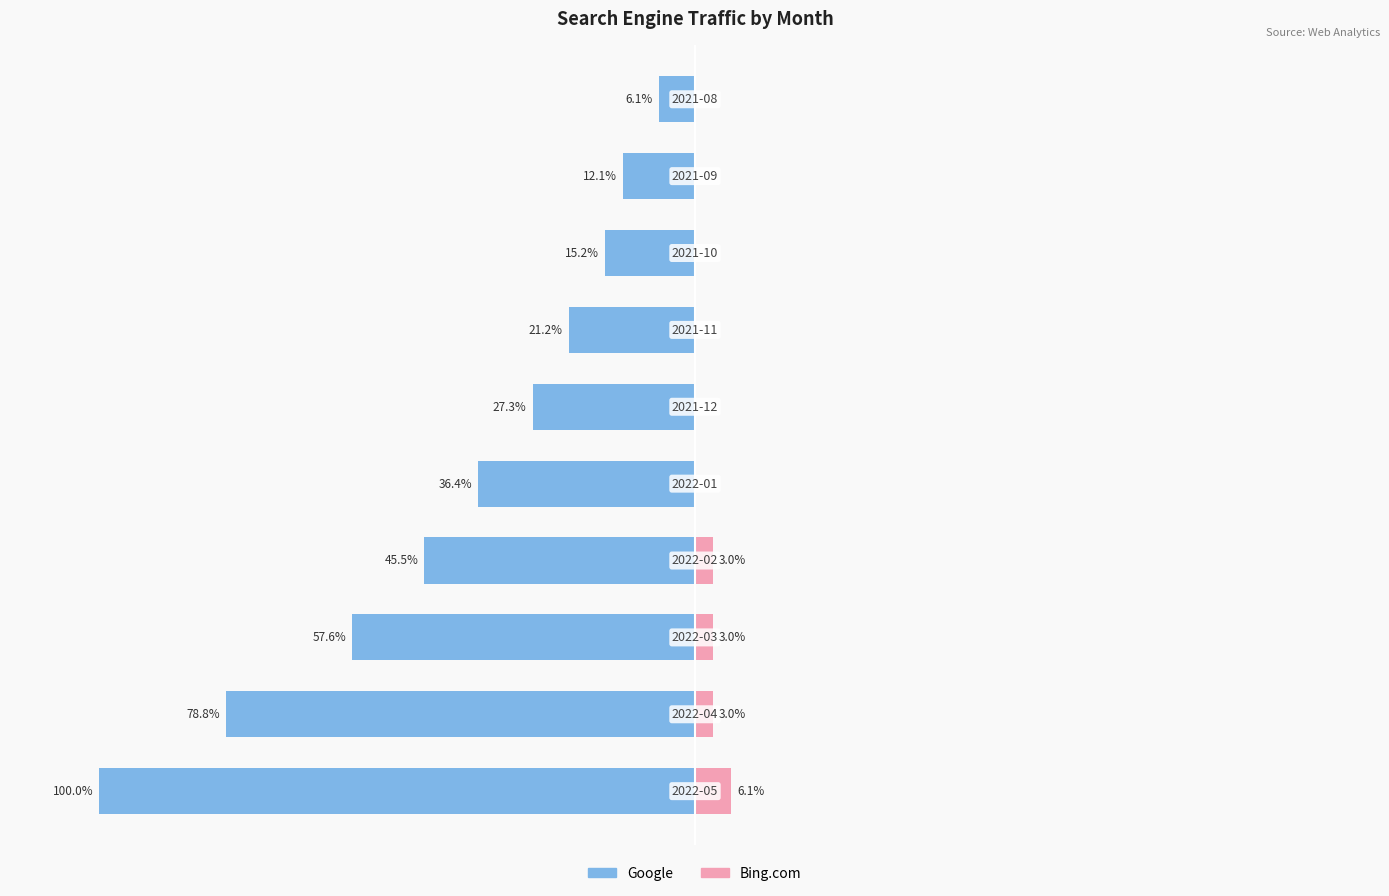

Which series changed the most between 5 and 8?

Google